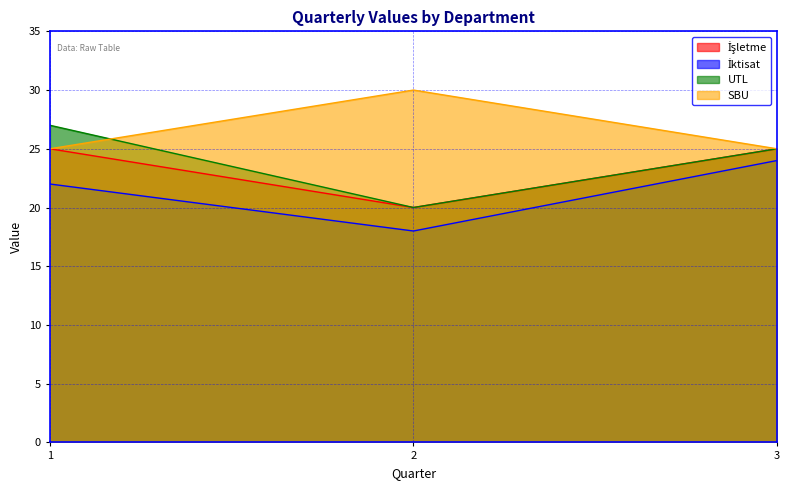

What is the value of the İktisat point at the 3rd from the left?

24